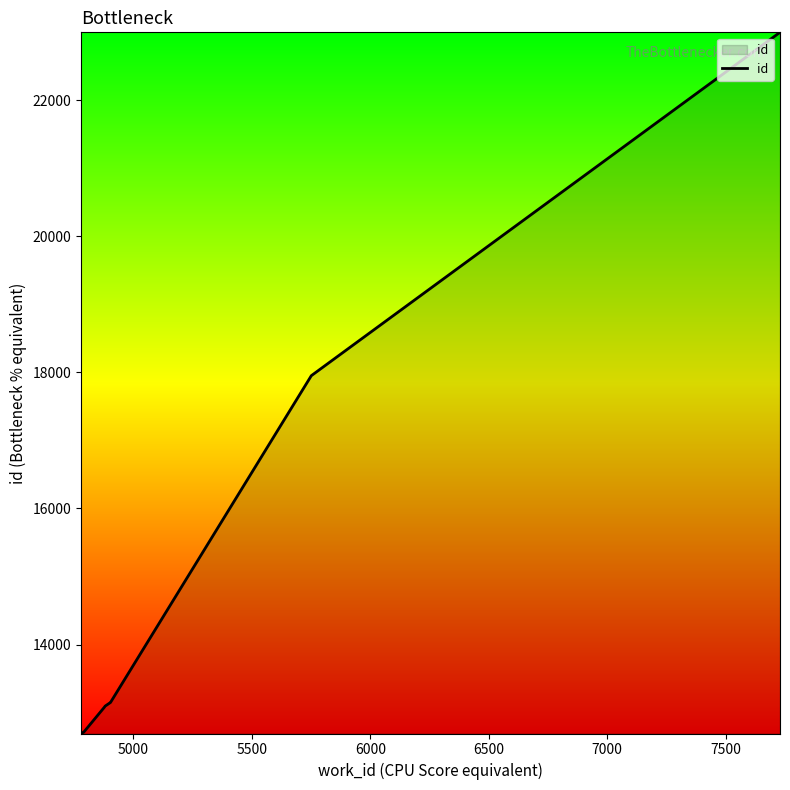

What is the difference between the maximum and second lowest values?

10300